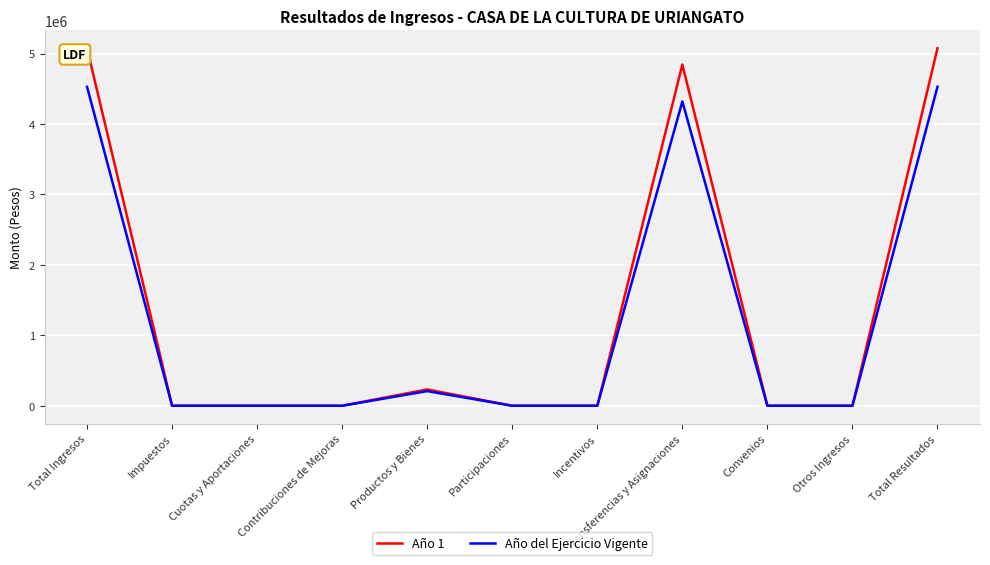

Which series has the widest spread of values?

Año 1